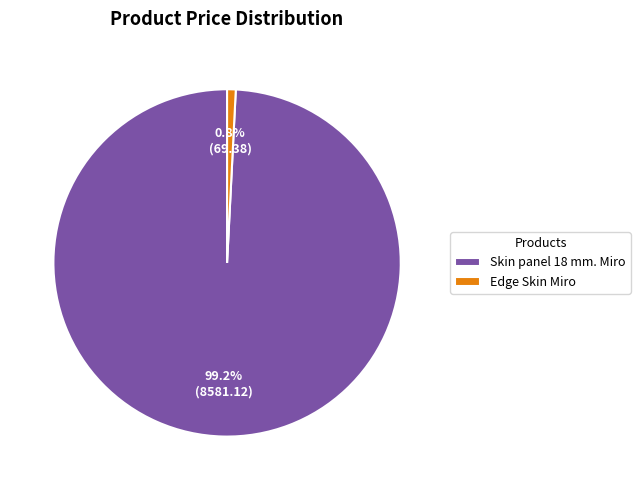

Between Edge Skin Miro and Skin panel 18 mm. Miro, which is larger?

Skin panel 18 mm. Miro